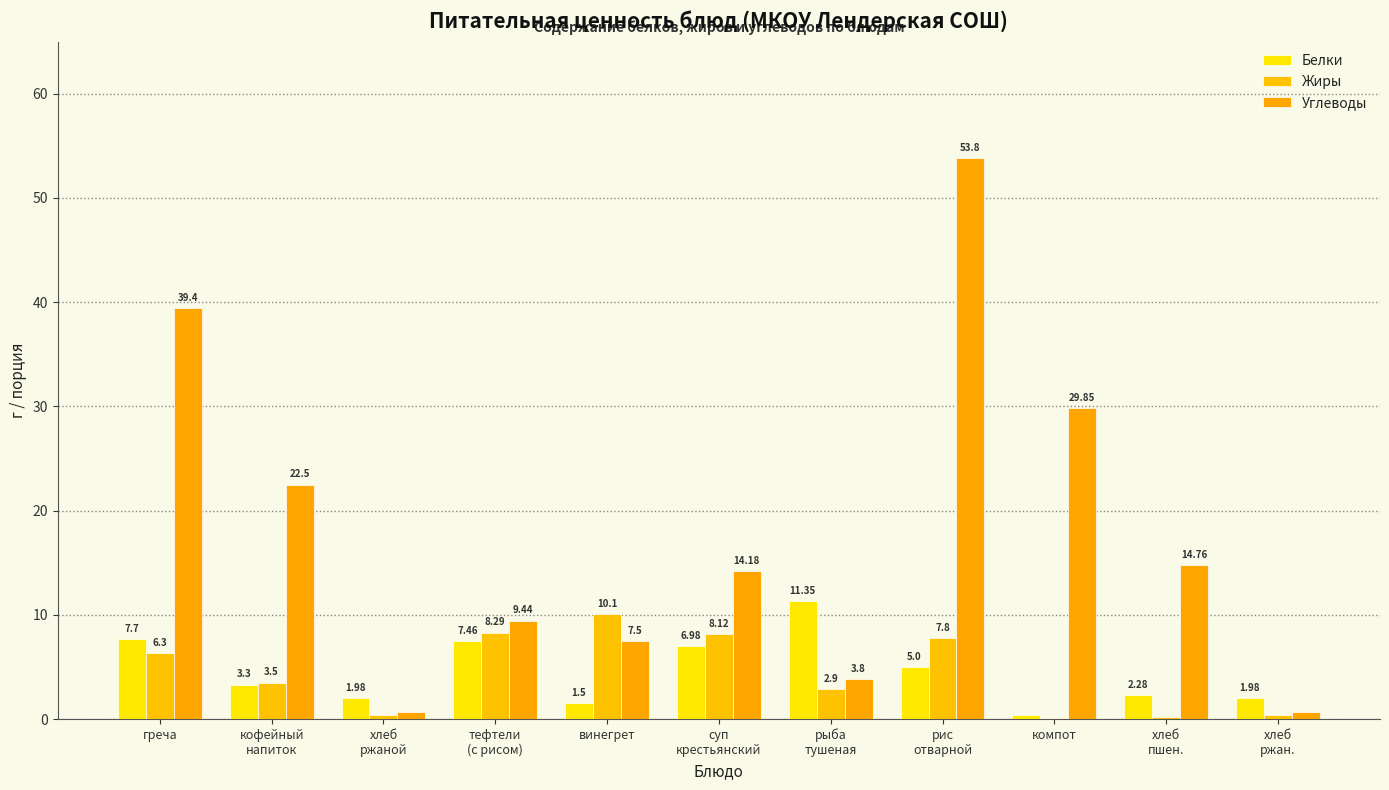

What is the difference between the second highest and minimum values in the Жиры series?

8.2